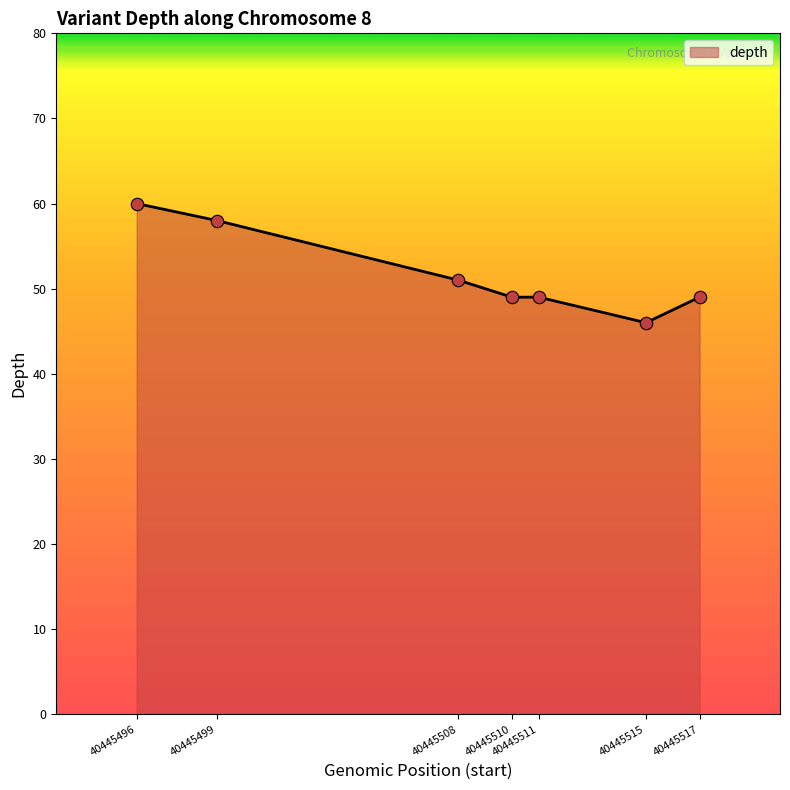

Approximately how many times larger is the value at 40445499 compared to 40445517?

1.2